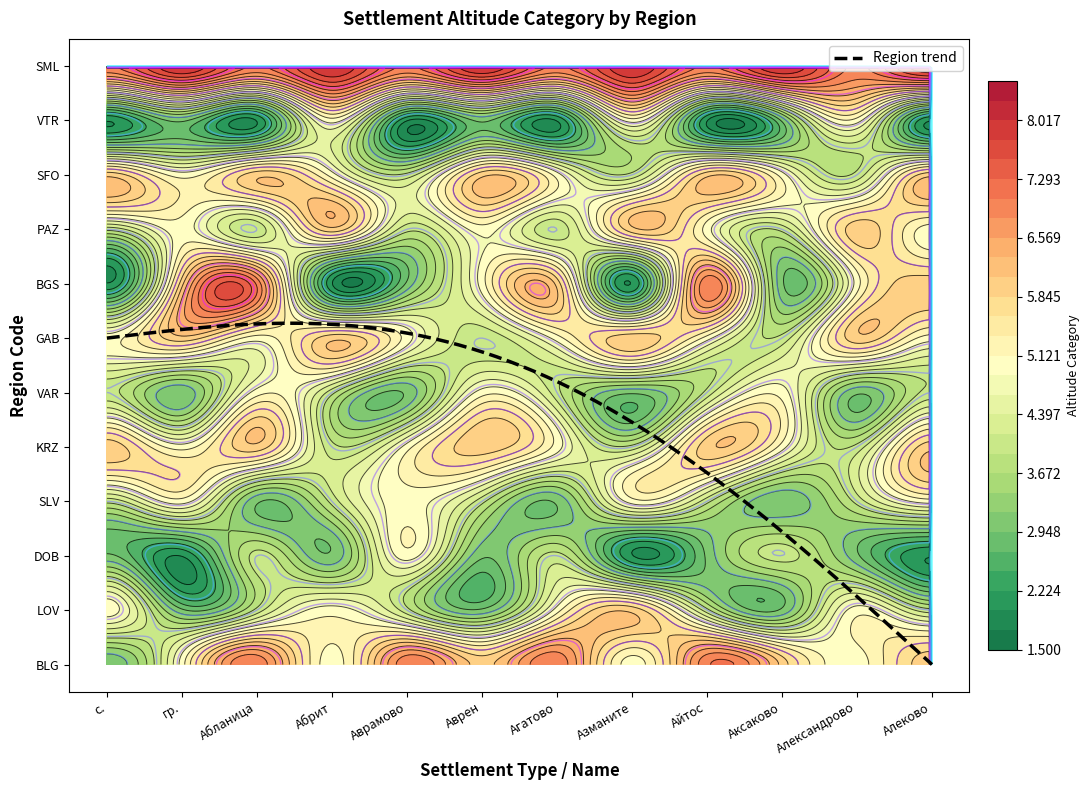

Reading left to right, transcribe all the data shown in this chart.

BLG: с.=3	гр.=5	Абланица=7	Абрит=5	Аврамово=7	Аврен=6	Агатово=7	Азманите=5	Айтос=7	Аксаково=6	Александрово=5	Алеково=6
LOV: с.=5	гр.=3	Абланица=4	Абрит=5	Аврамово=4	Аврен=3	Агатово=5	Азманите=6	Айтос=4	Аксаково=3	Александрово=5	Алеково=4
DOB: с.=3	гр.=2	Абланица=4	Абрит=3	Аврамово=5	Аврен=3	Агатово=4	Азманите=2	Айтос=3	Аксаково=4	Александрово=3	Алеково=2
SLV: с.=4	гр.=5	Абланица=3	Абрит=4	Аврамово=5	Аврен=4	Агатово=3	Азманите=5	Айтос=4	Аксаково=3	Александрово=4	Алеково=5
KRZ: с.=6	гр.=5	Абланица=6	Абрит=4	Аврамово=5	Аврен=6	Агатово=5	Азманите=4	Айтос=6	Аксаково=5	Александрово=4	Алеково=6
VAR: с.=4	гр.=3	Абланица=5	Абрит=4	Аврамово=3	Аврен=5	Агатово=4	Азманите=3	Айтос=4	Аксаково=5	Александрово=3	Алеково=4
GAB: с.=5	гр.=6	Абланица=5	Абрит=6	Аврамово=5	Аврен=4	Агатово=5	Азманите=6	Айтос=5	Аксаково=4	Александрово=6	Алеково=5
BGS: с.=2	гр.=6	Абланица=7	Абрит=2	Аврамово=3	Аврен=5	Агатово=6	Азманите=2	Айтос=7	Аксаково=3	Александрово=5	Алеково=6
PAZ: с.=4	гр.=5	Абланица=4	Абрит=6	Аврамово=4	Аврен=5	Агатово=4	Азманите=6	Айтос=5	Аксаково=4	Александрово=6	Алеково=5
SFO: с.=6	гр.=5	Абланица=6	Абрит=5	Аврамово=4	Аврен=6	Агатово=5	Азманите=4	Айтос=6	Аксаково=5	Александрово=4	Алеково=6
VTR: с.=2	гр.=3	Абланица=2	Абрит=5	Аврамово=2	Аврен=3	Агатово=2	Азманите=5	Айтос=2	Аксаково=3	Александрово=5	Алеково=2
SML: с.=7	гр.=8	Абланица=7	Абрит=8	Аврамово=7	Аврен=8	Агатово=7	Азманите=8	Айтос=7	Аксаково=8	Александрово=7	Алеково=8